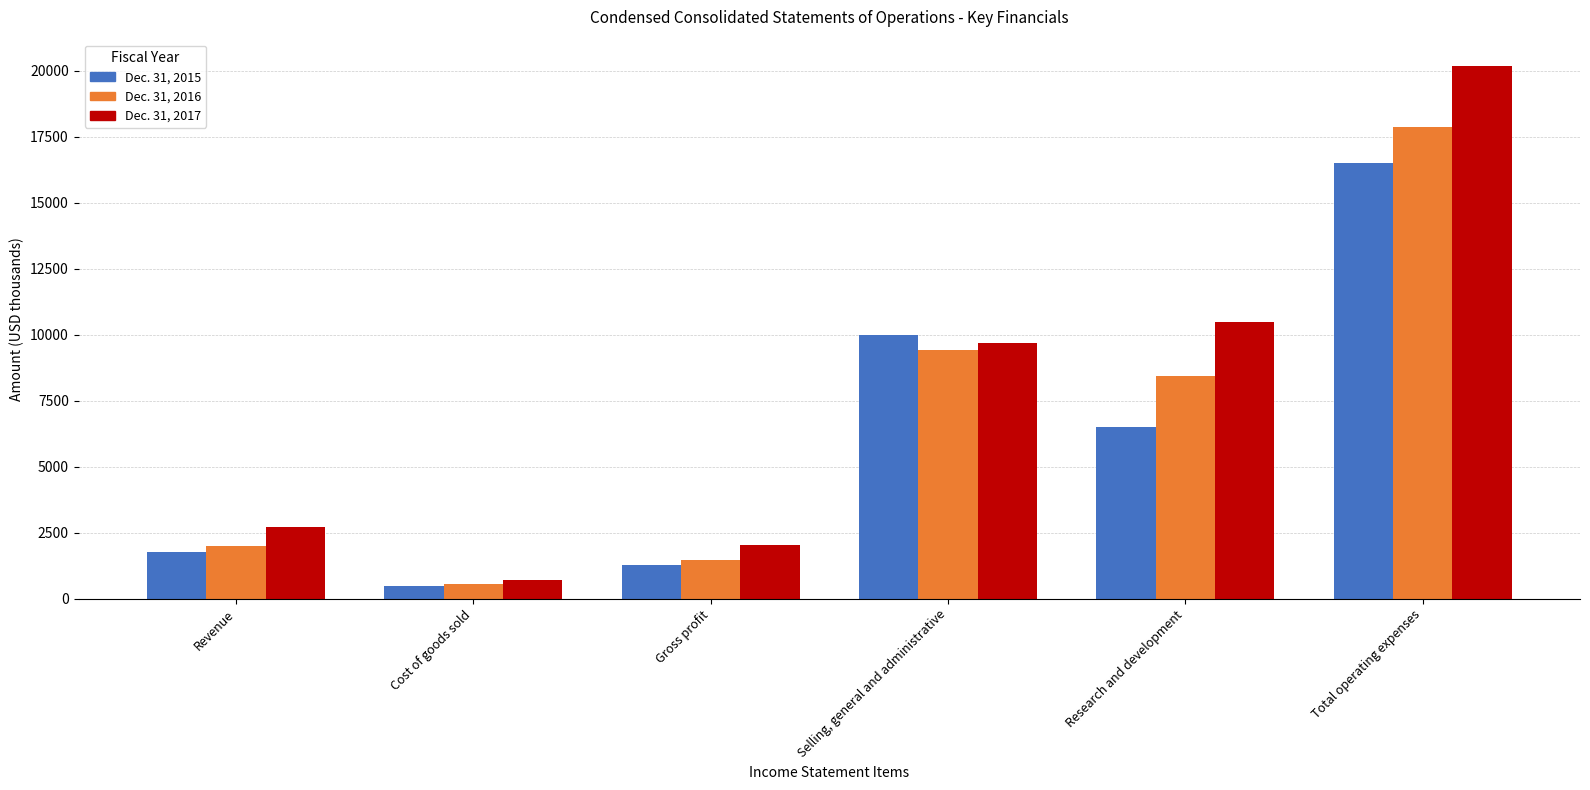

The value of Dec. 31, 2015 at Total operating expenses is 10834. True or false?

False